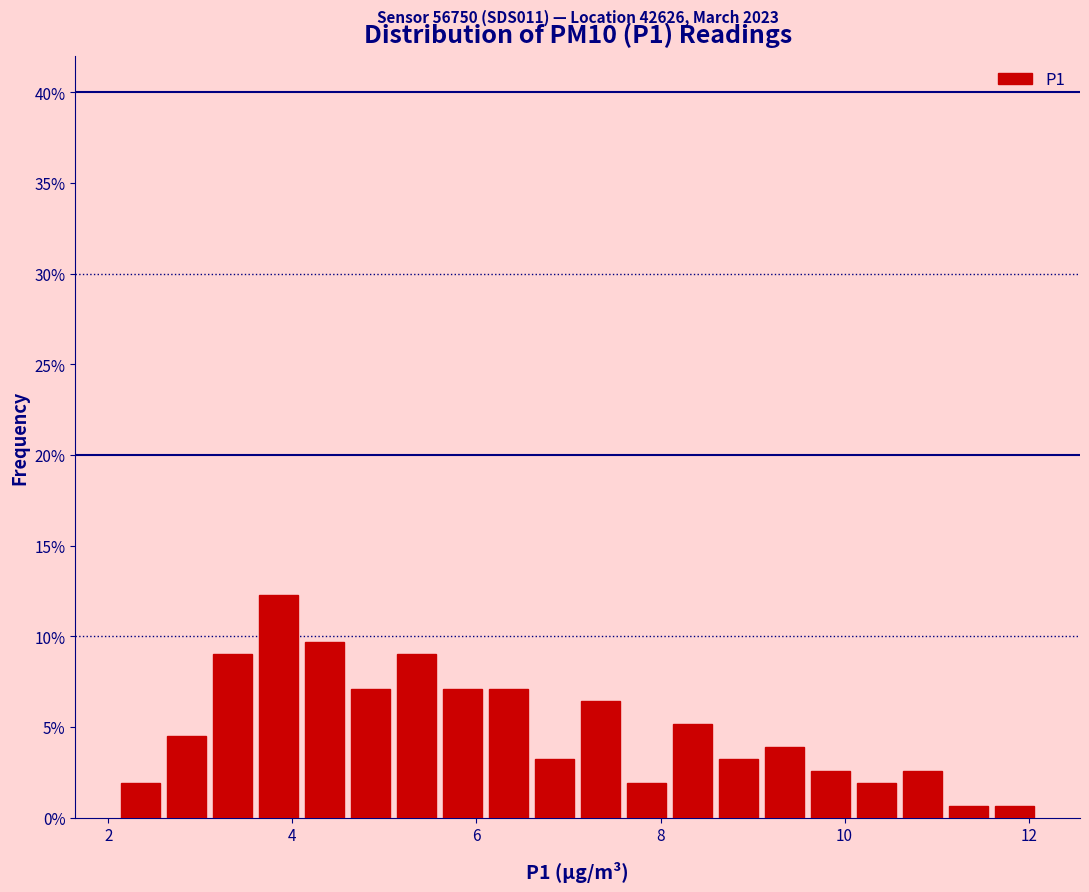

Around what value on the x-axis is the tallest bar? Give the approximate position of its centre, as read against the axis.

3.8